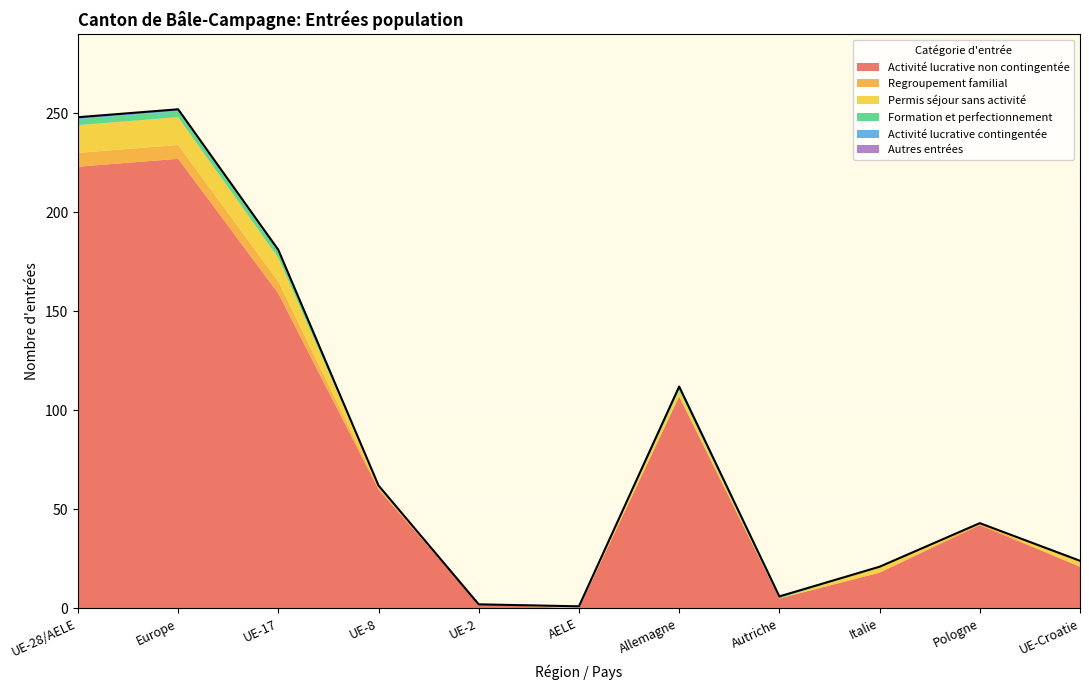

In Regroupement familial, how many points are higher than both neighbors (excluding endpoints)?

1